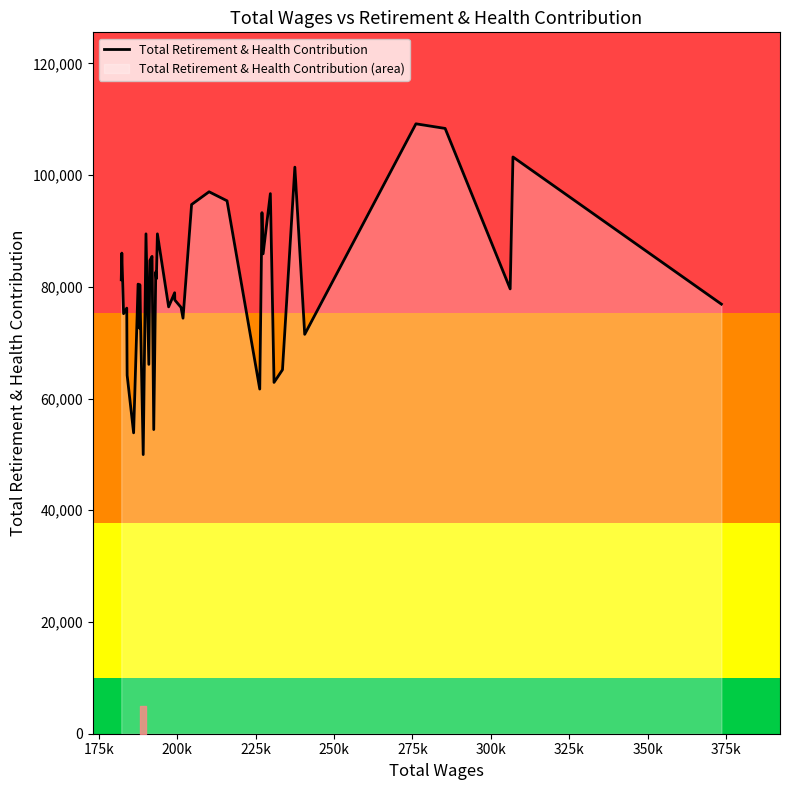

What is the difference between the maximum and minimum values?

59207